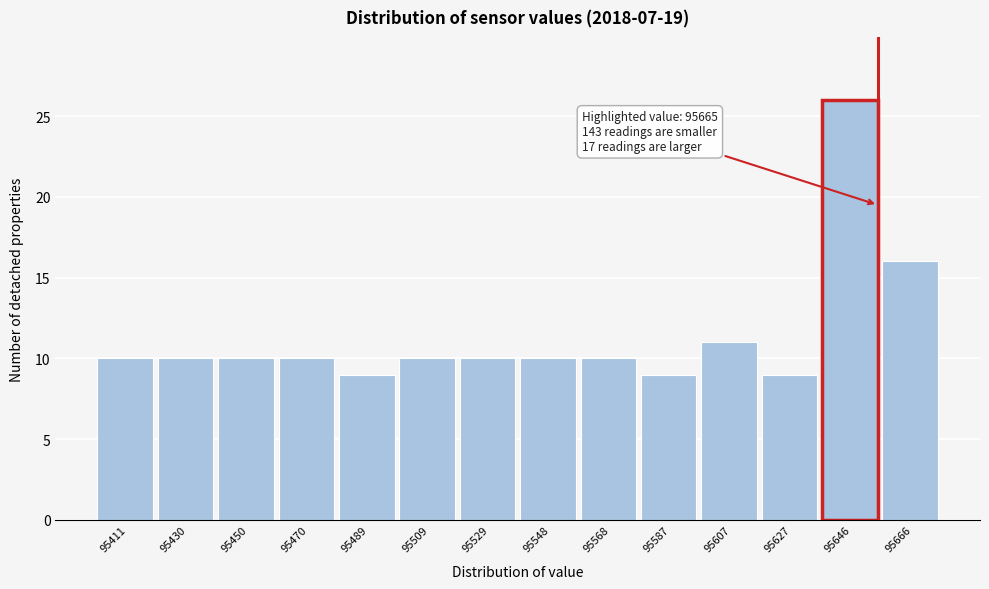

Reading right to left, transcribe all the data shown in this chart.

16	26	9	11	9	10	10	10	10	9	10	10	10	10